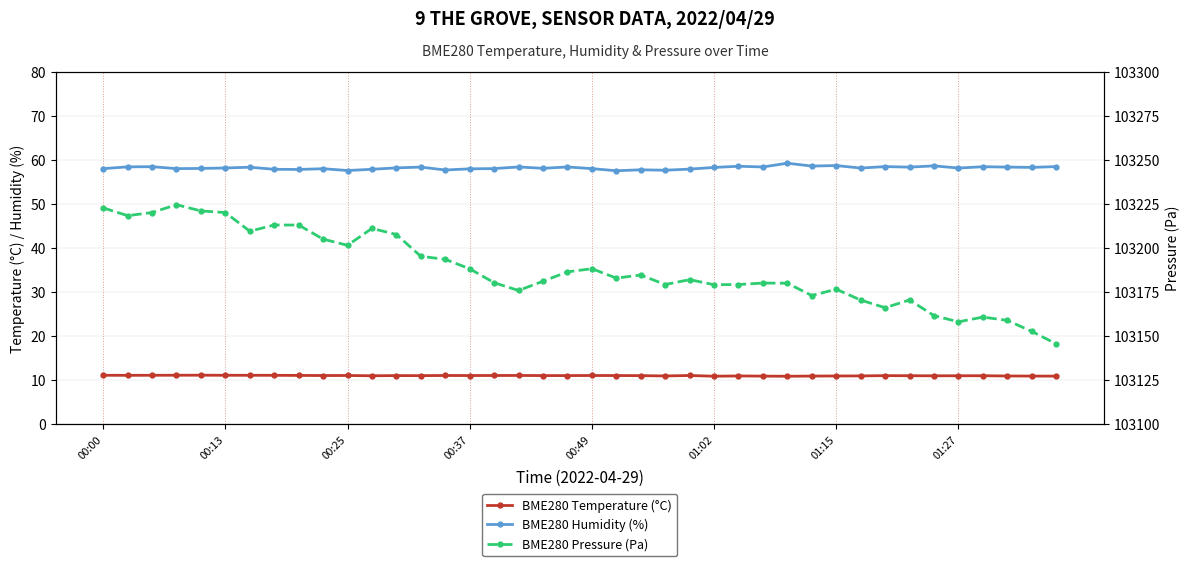

Reading left to right, what are all the values shown in this chart?

BME280 Temperature (°C): 11.1	11.1	11.1	11.2	11.2	11.1	11.1	11.1	11.1	11.1	11.1	11.0	11.1	11.1	11.1	11.1	11.1	11.1	11.1	11.1	11.1	11.1	11.1	11.0	11.1	10.9	11.0	10.9	10.9	11.0	11.0	11.0	11.1	11.0	11.0	11.0	11.0	11.0	11.0	10.9
BME280 Humidity (%): 58.1	58.5	58.5	58.1	58.1	58.2	58.4	57.9	57.9	58.1	57.6	57.9	58.2	58.4	57.8	58.0	58.1	58.5	58.1	58.5	58.1	57.6	57.8	57.7	58.0	58.4	58.6	58.5	59.3	58.7	58.8	58.2	58.5	58.4	58.7	58.2	58.5	58.4	58.4	58.5
BME280 Pressure (Pa): 103222.9	103218.5	103220.2	103224.7	103221.2	103220.2	103209.7	103213.2	103213.2	103205.2	103201.7	103211.2	103207.8	103195.4	103193.7	103188.3	103180.4	103176.0	103181.2	103186.6	103188.4	103183.0	103184.8	103179.4	103182.2	103179.3	103179.4	103180.2	103180.1	103173.1	103176.7	103170.6	103166.2	103170.6	103161.8	103158.2	103160.9	103159.0	103152.8	103145.7